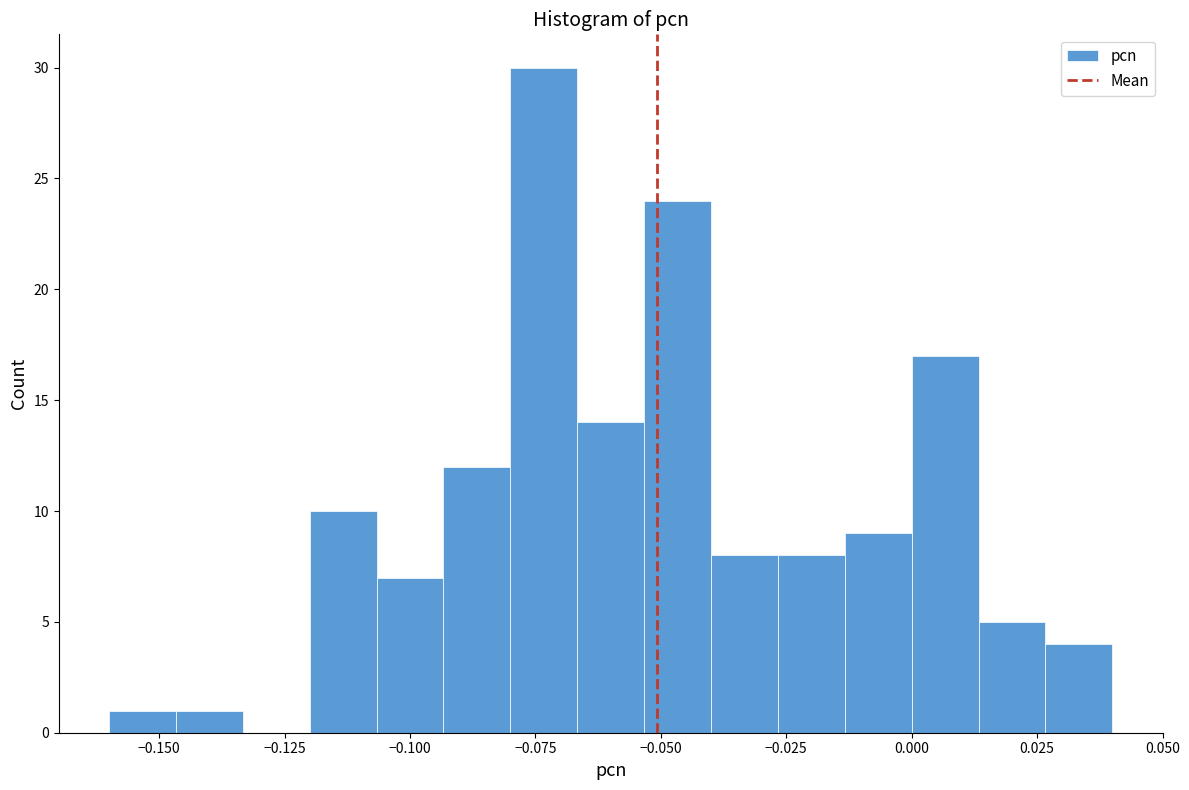

Around what value on the x-axis is the tallest bar? Give the approximate position of its centre, as read against the axis.

-0.075